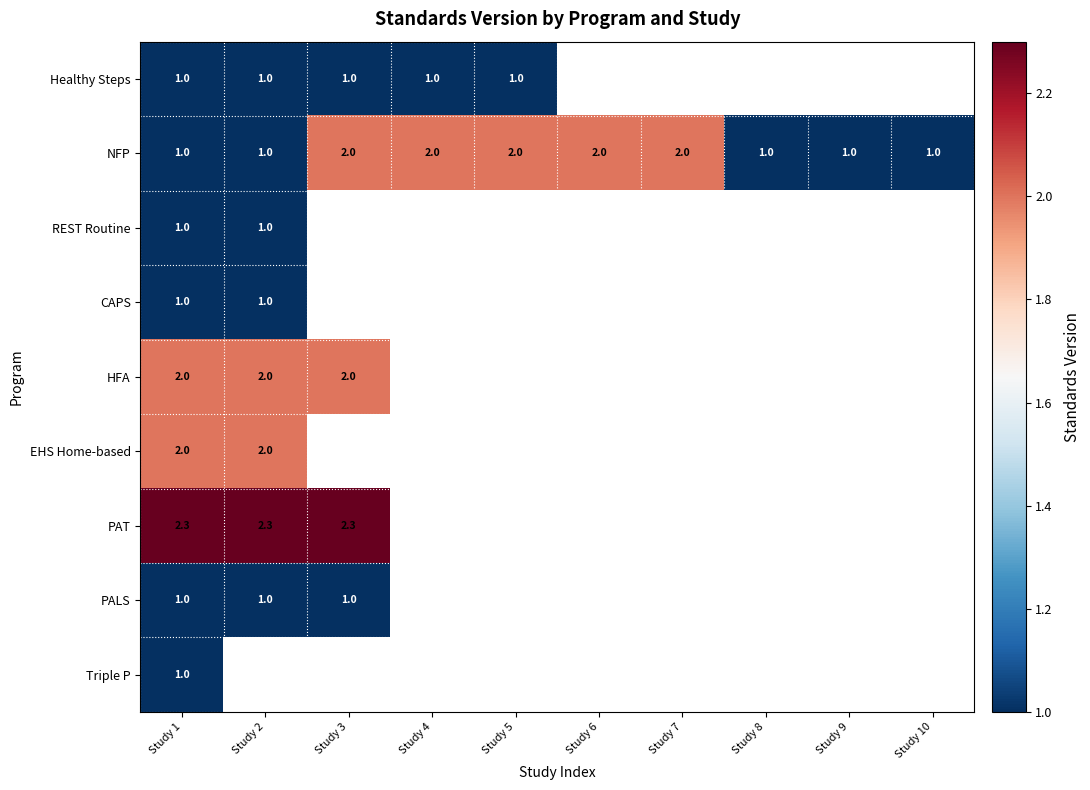

Is it true that Healthy Steps equals 1.4 at Study 5?

False